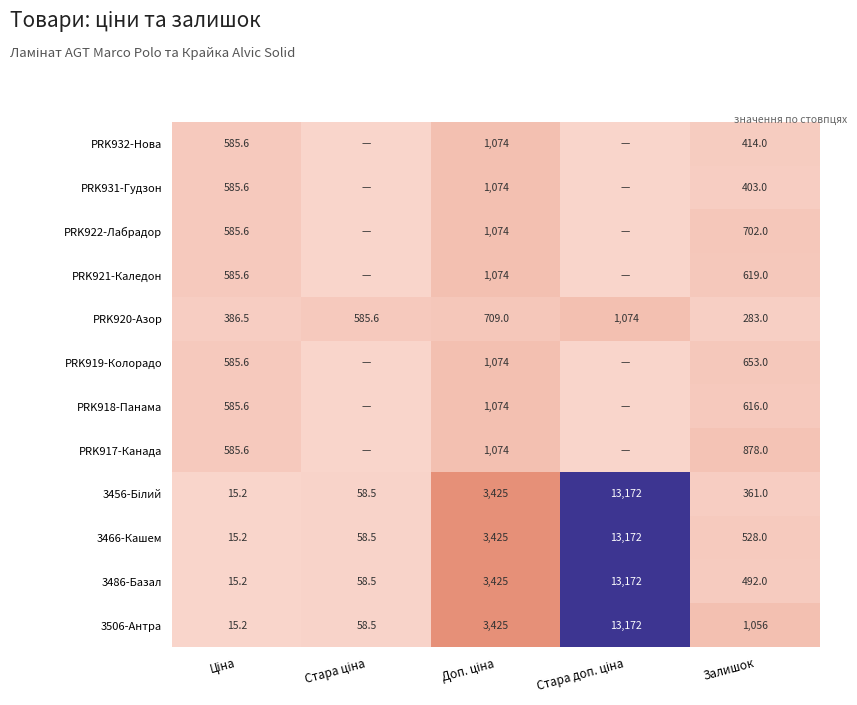

What is the difference between the maximum and minimum values in the 3506-Антра series?

13156.8